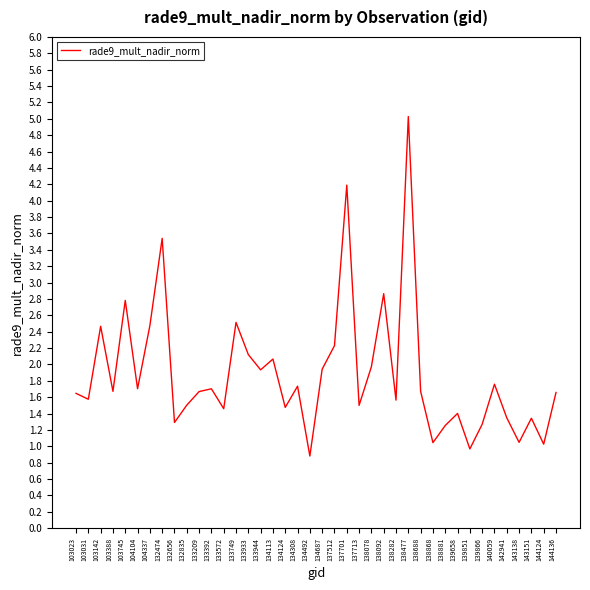

Count the number of categories in the chart.

40